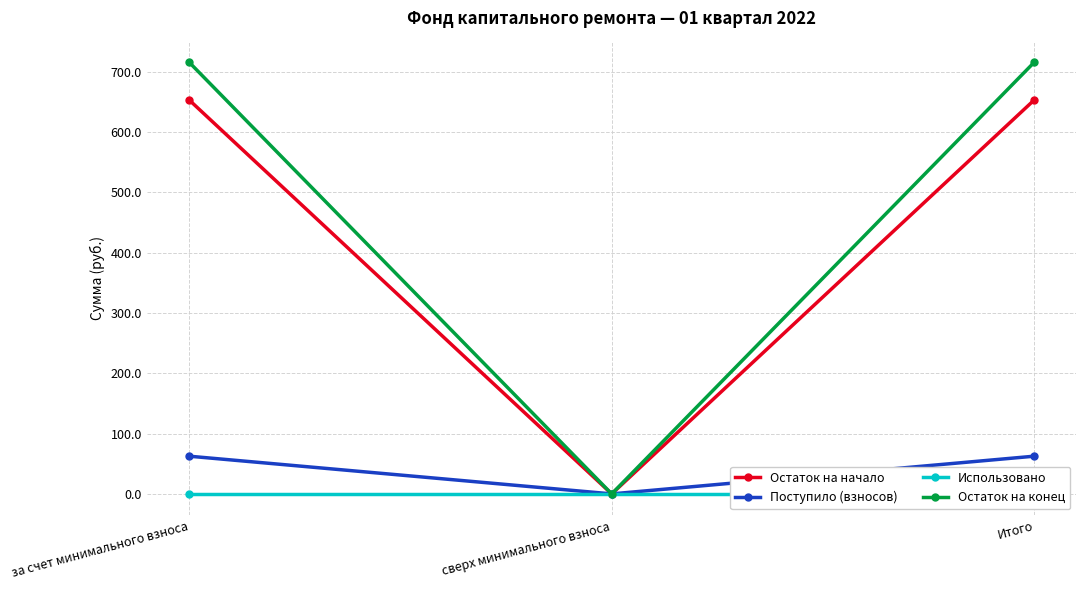

Where does the Остаток на конец series first go above 716?

за счет минимального взноса